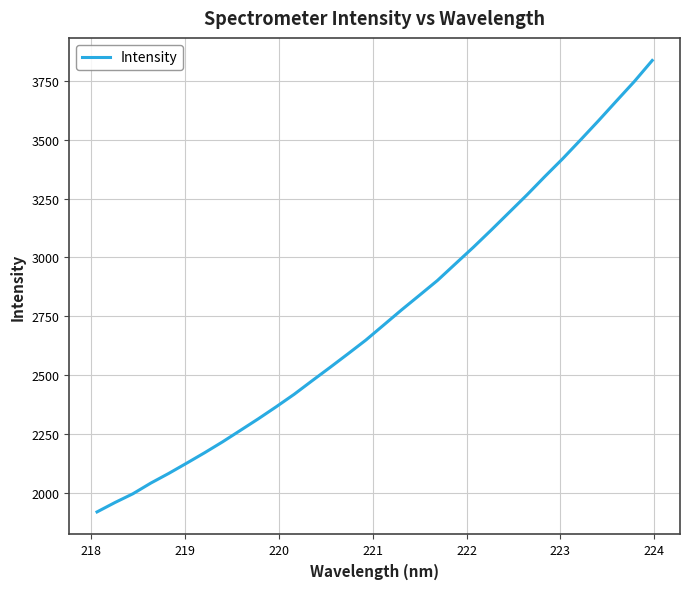

Is this an area chart (filled region under the line)?

No